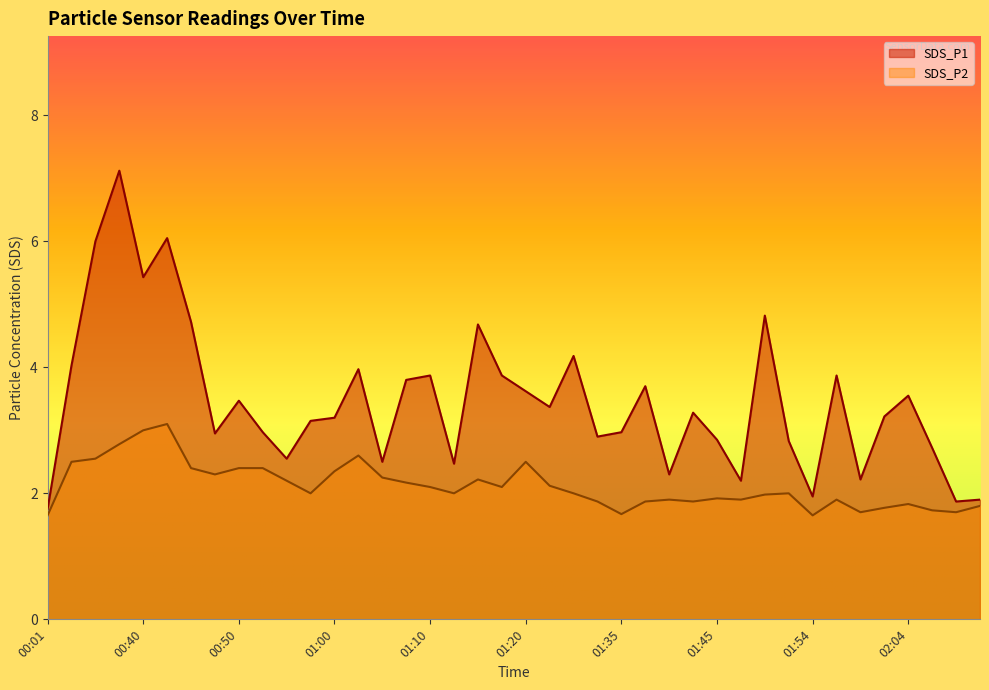

True or false: SDS_P1 and SDS_P2 cross at least once.

False